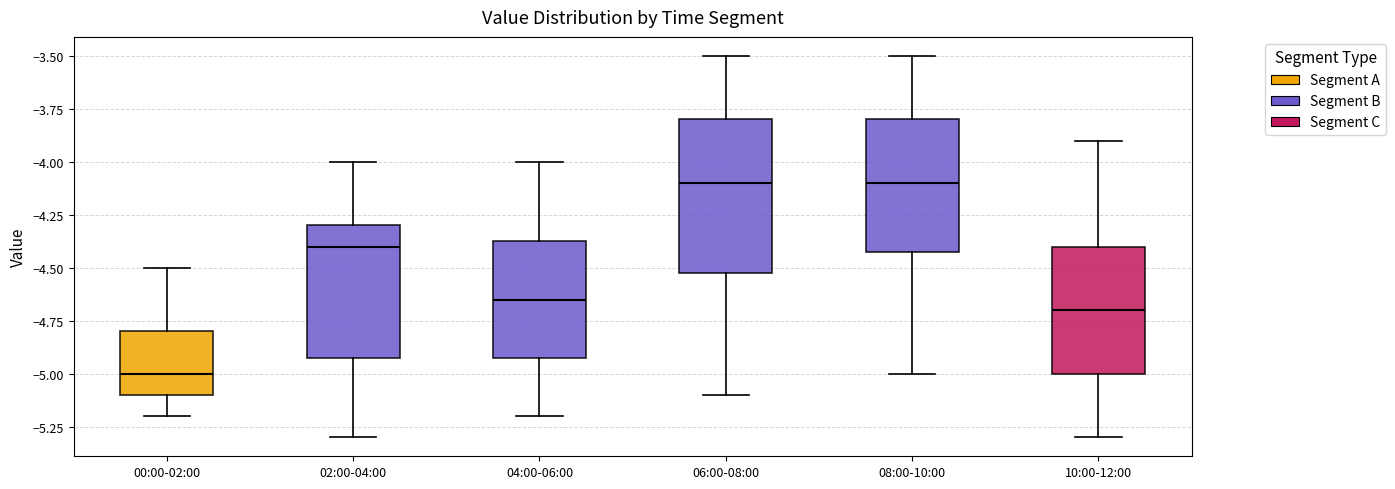

Which box's median line is the lowest?

00:00-02:00